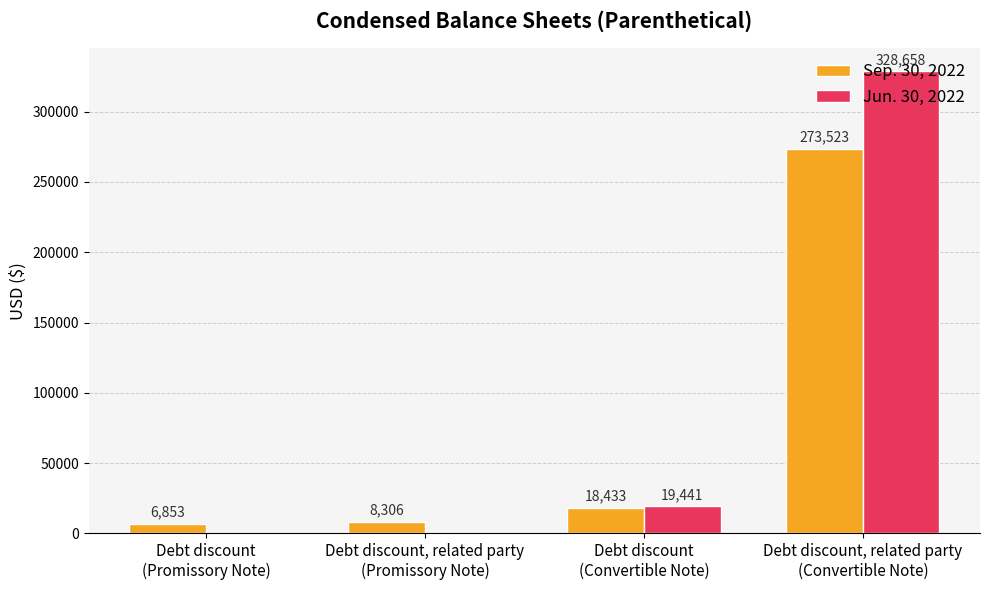

Reading right to left, list all the values displayed in this chart.

Sep. 30, 2022: 273523	18433	8306	6853
Jun. 30, 2022: 328658	19441	0	0